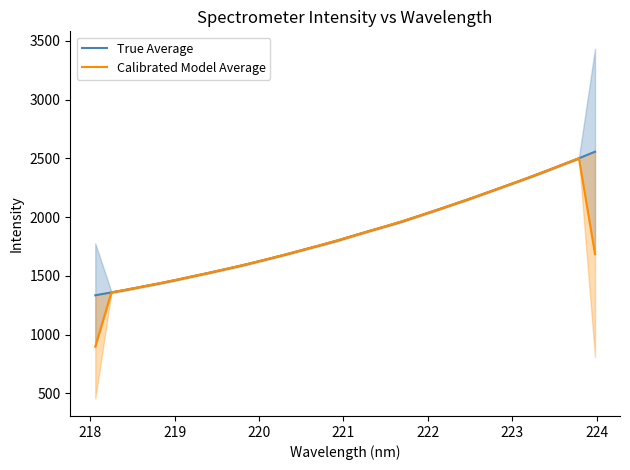

What is the minimum value for True Average?

1334.0